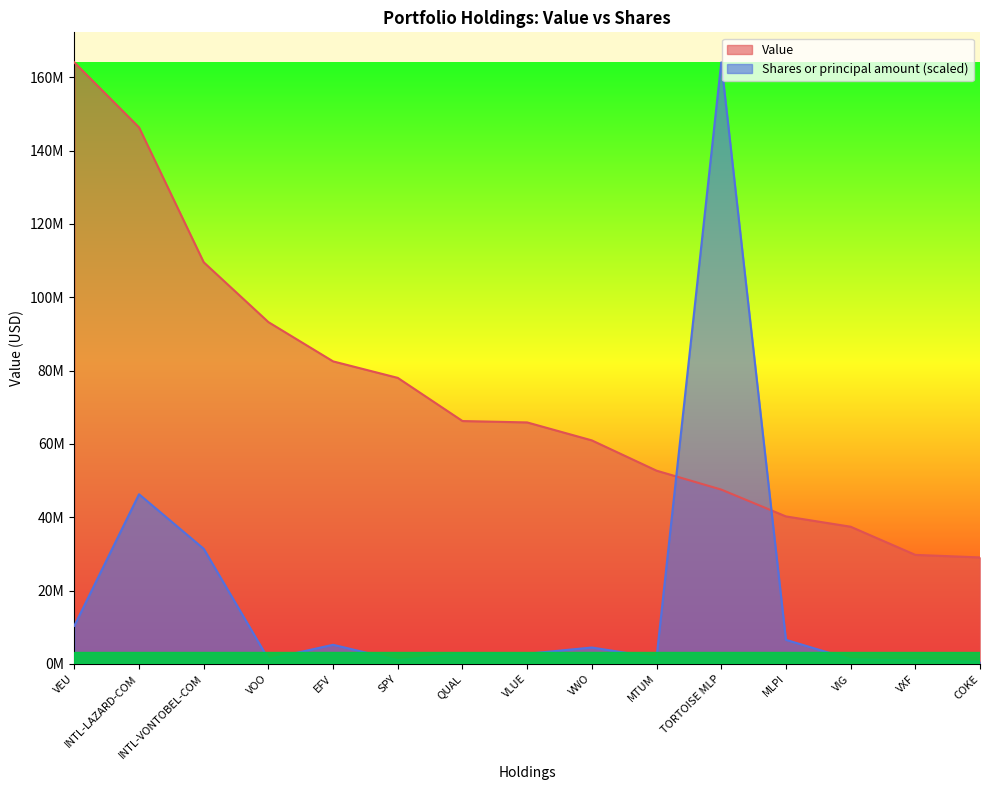

True or false: Value and Shares or principal amount cross at least once.

True